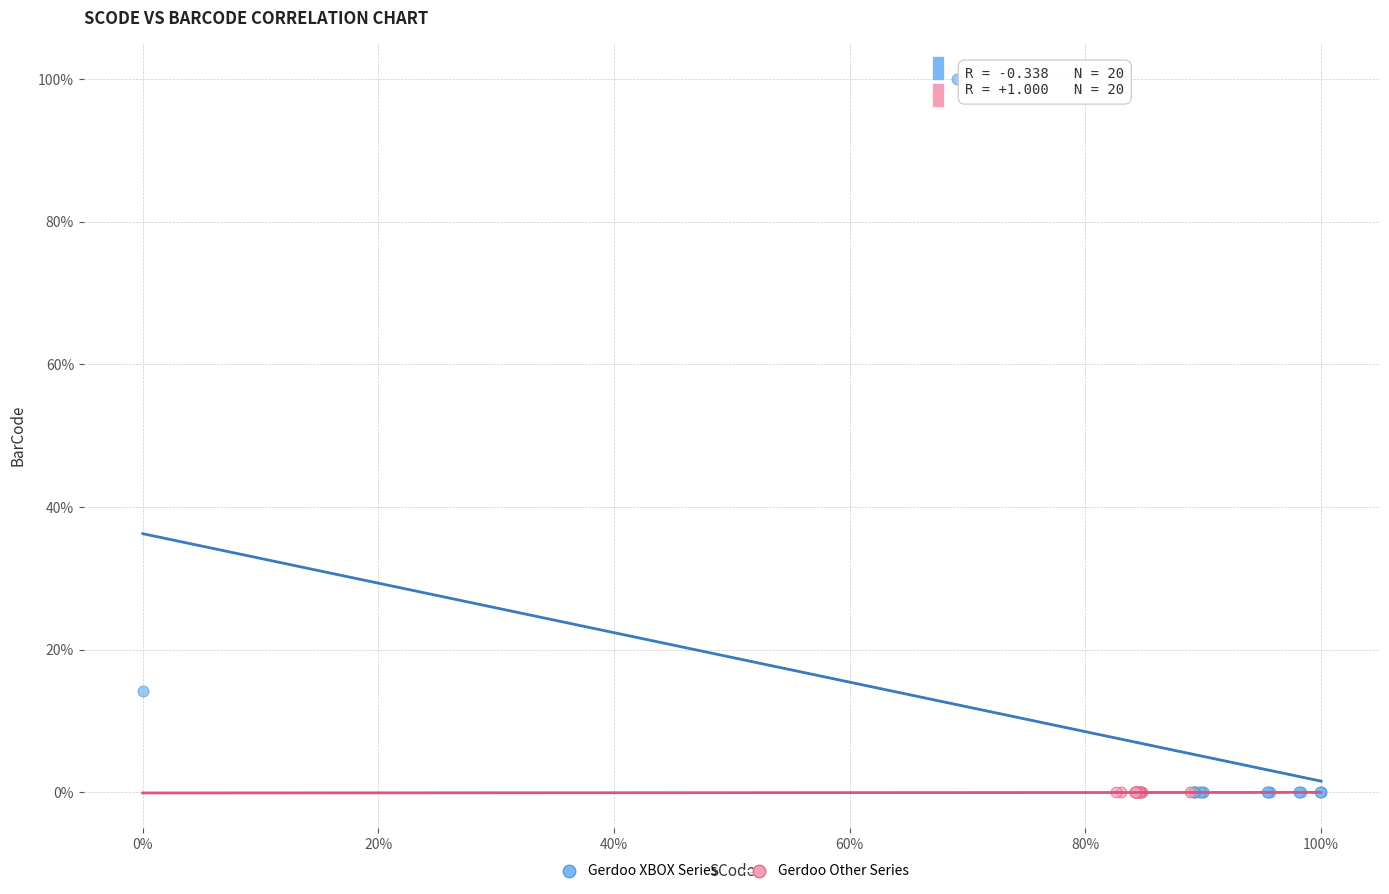

Which series has the widest spread of Y values?

Gerdoo XBOX Series